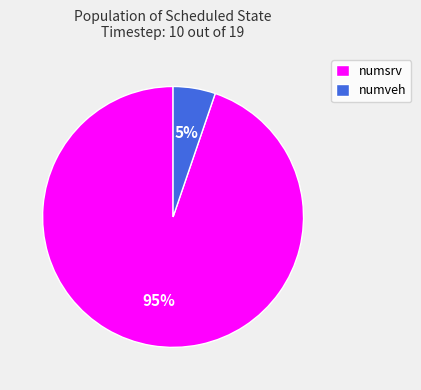

How many segments does this pie chart have?

2